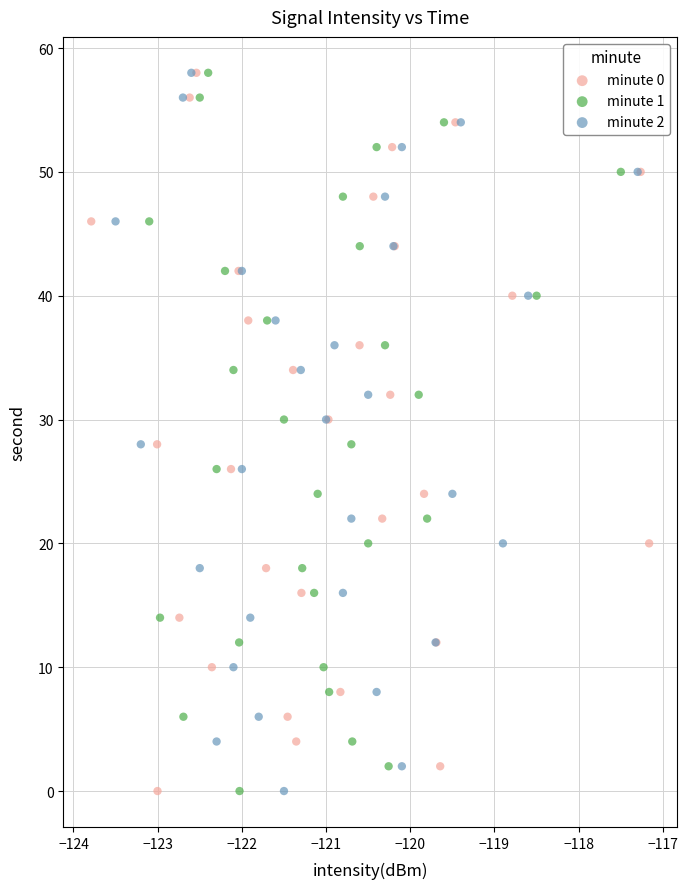

What are all the series names shown in the legend?

minute 0, minute 1, minute 2